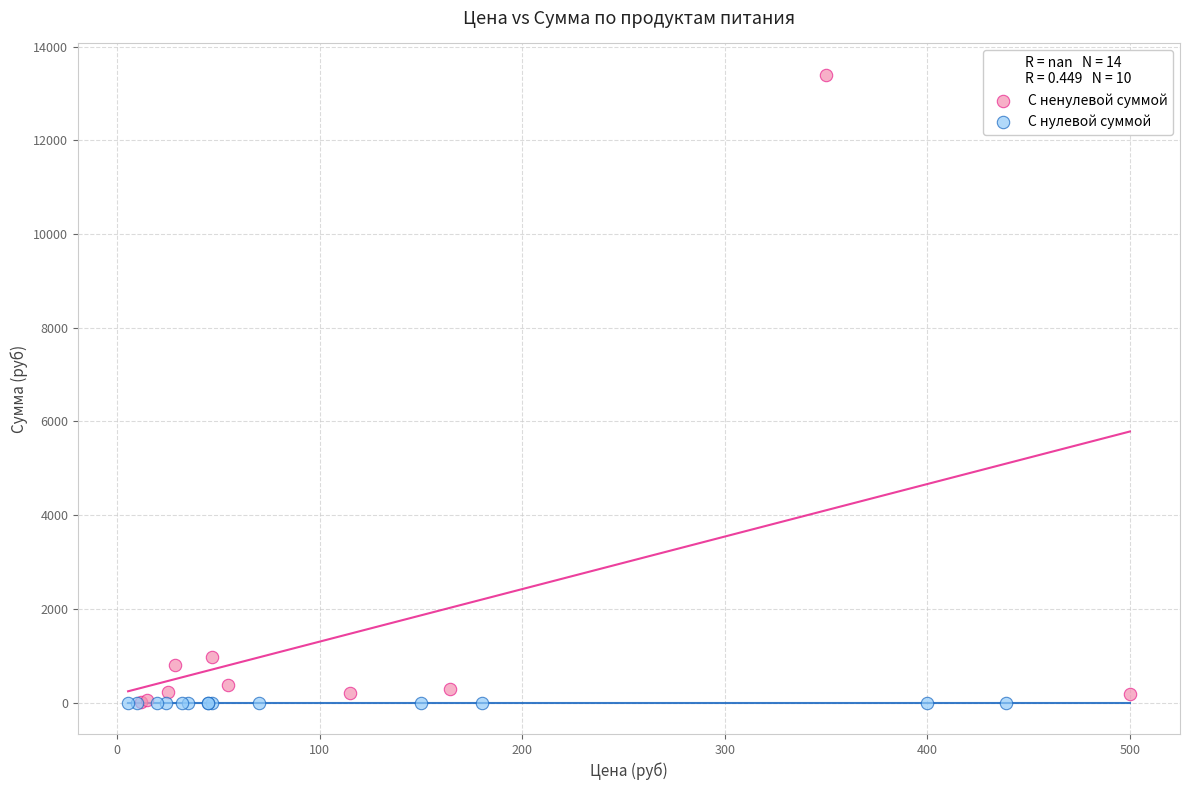

Which series reaches the maximum Y coordinate?

С ненулевой суммой